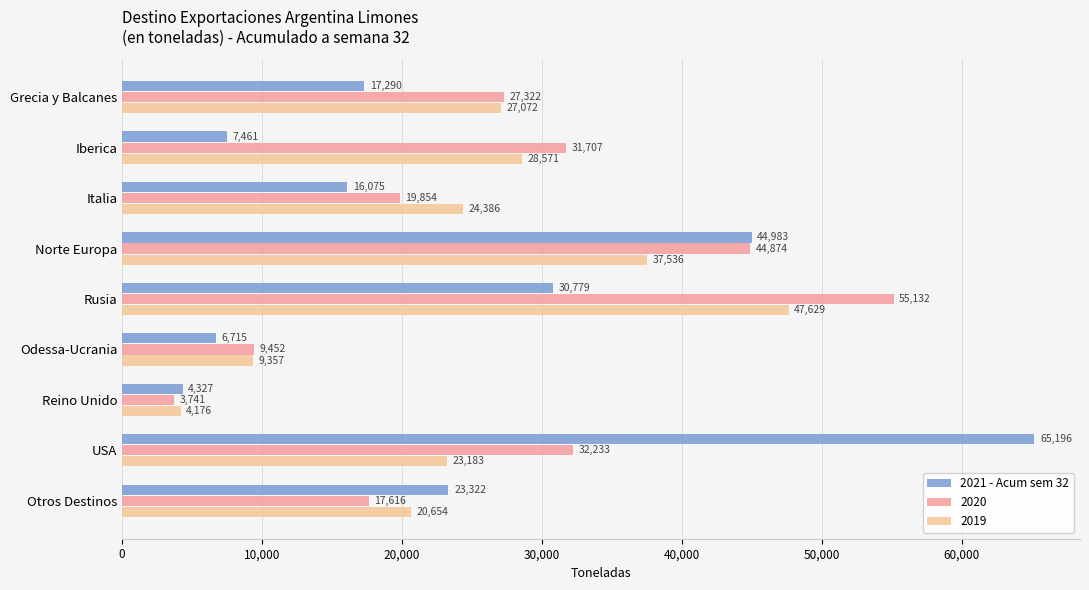

Read the 2020 value at Norte Europa.

44873.8